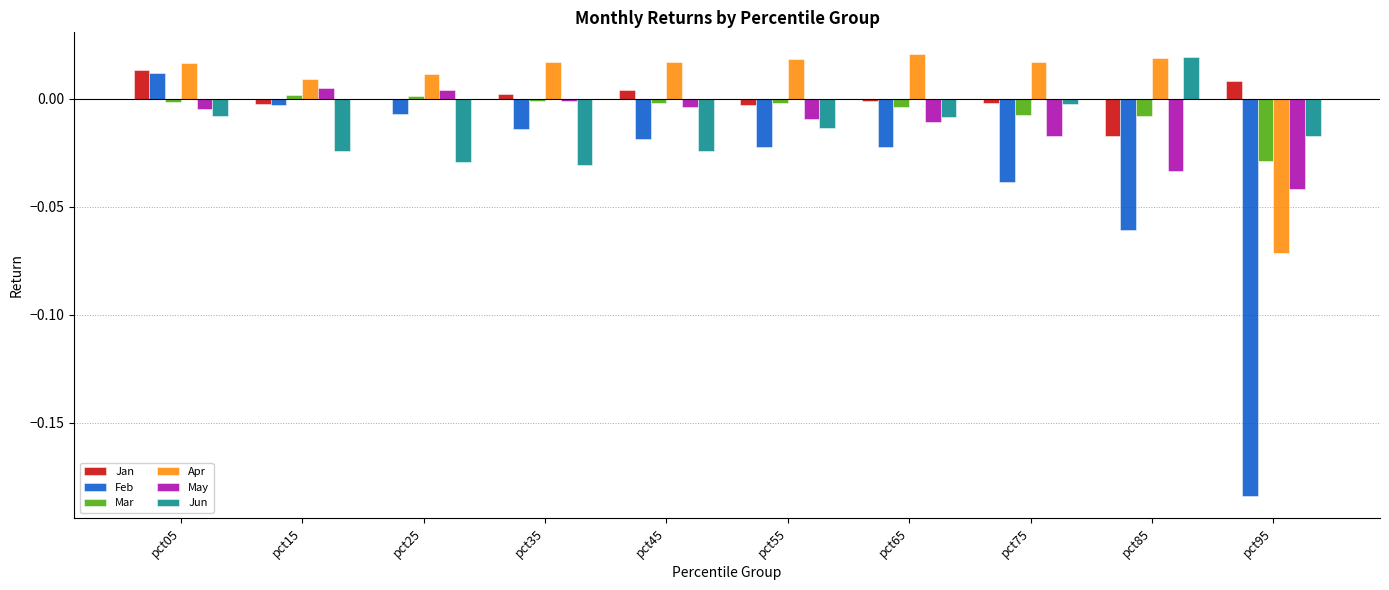

Between pct05 and pct95, which series saw the biggest shift?

Feb